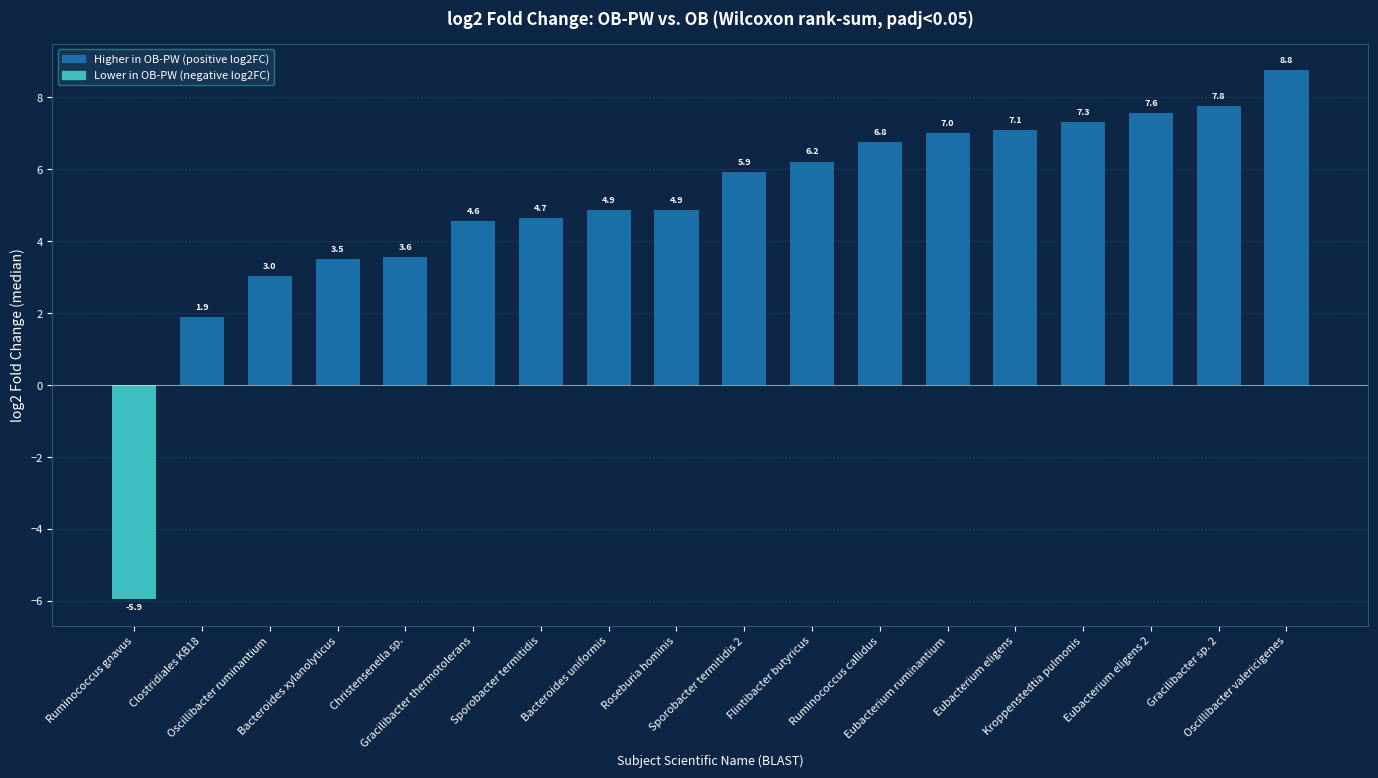

Reading right to left, list all the values displayed in this chart.

Oscillibacter valericigenes=8.8	Gracilibacter sp. 2=7.8	Eubacterium eligens 2=7.6	Kroppenstedtia pulmonis=7.3	Eubacterium eligens=7.1	Eubacterium ruminantium=7.0	Ruminococcus callidus=6.8	Flintibacter butyricus=6.2	Sporobacter termitidis 2=5.9	Roseburia hominis=4.9	Bacteroides uniformis=4.9	Sporobacter termitidis=4.7	Gracilibacter thermotolerans=4.6	Christensenella sp.=3.6	Bacteroides xylanolyticus=3.5	Oscillibacter ruminantium=3.0	Clostridiales KB18=1.9	Ruminococcus gnavus=-5.9